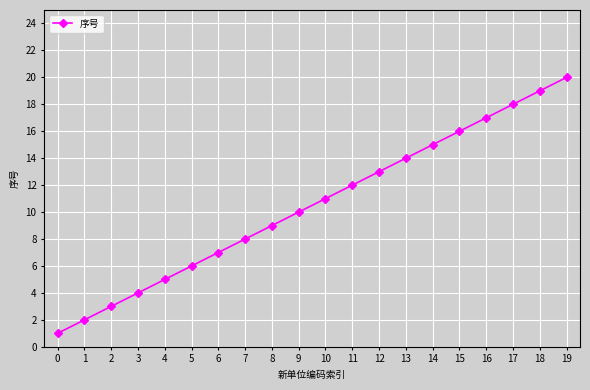

Which has a higher value, 7 or 8?

8